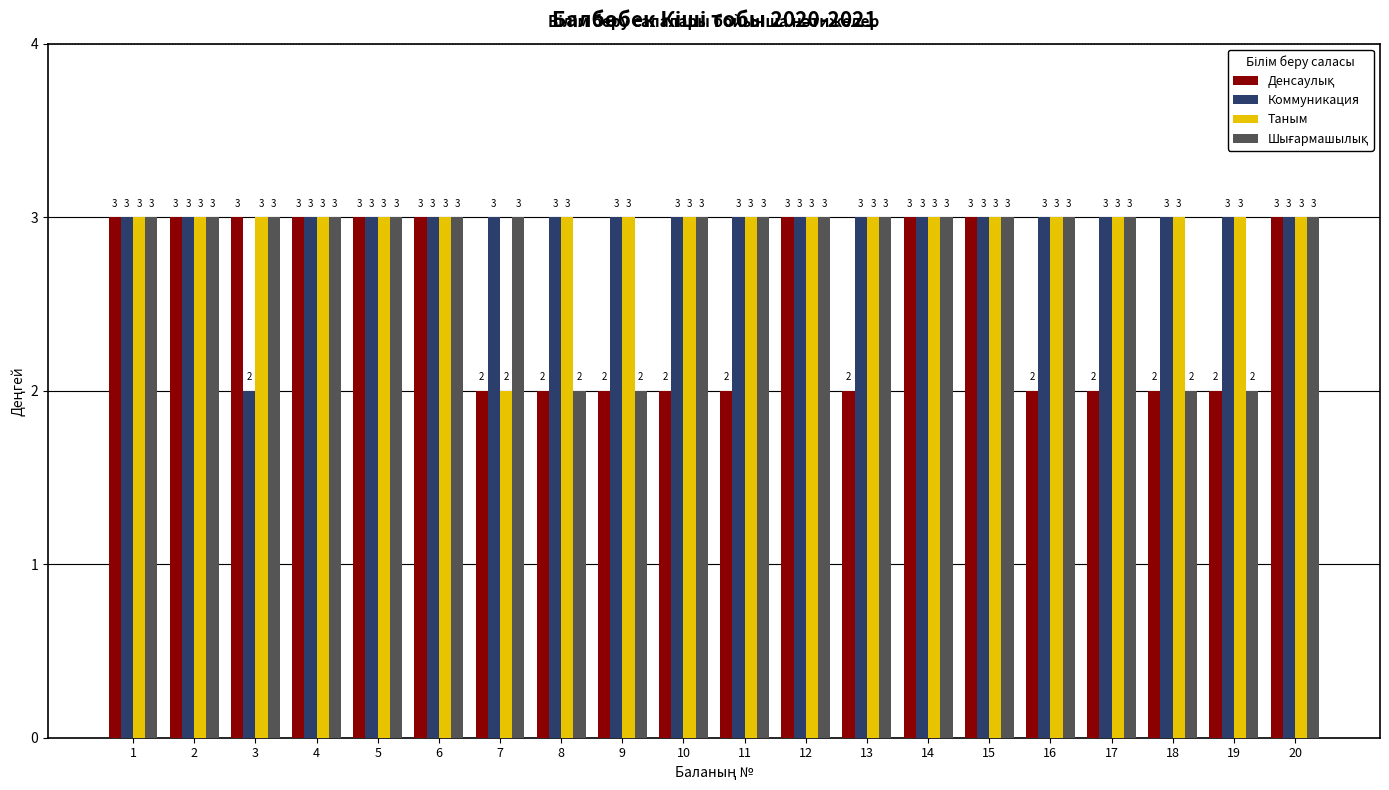

What is the sum of the Коммуникация values at 10 and 3?

5